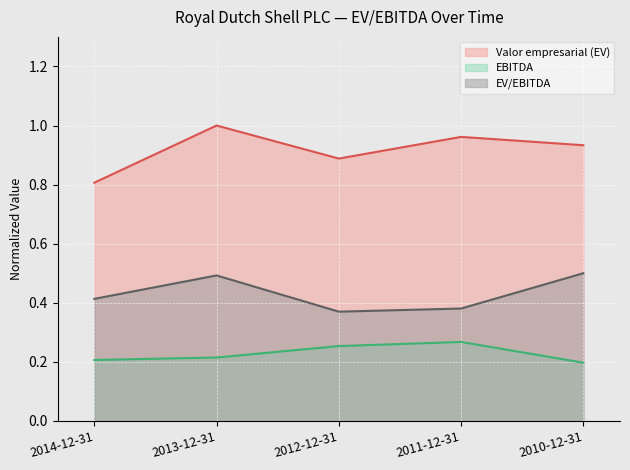

What are all the series names shown in the legend?

Valor empresarial (EV), EBITDA, EV/EBITDA